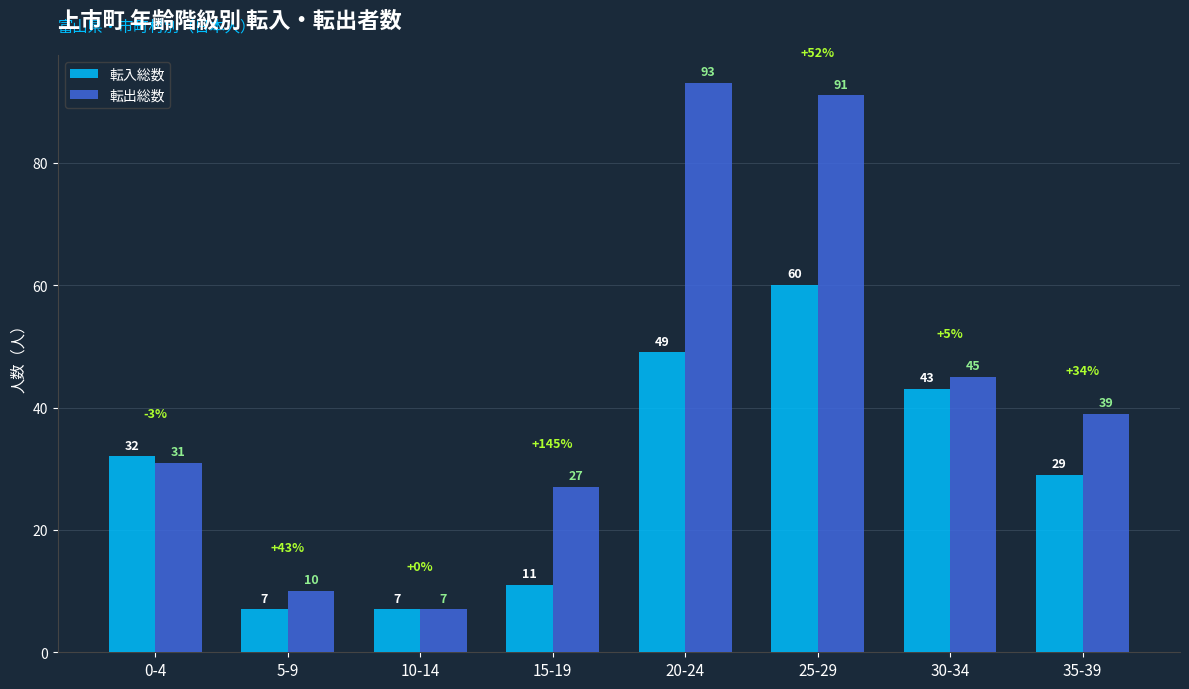

How many series are shown in this chart?

2